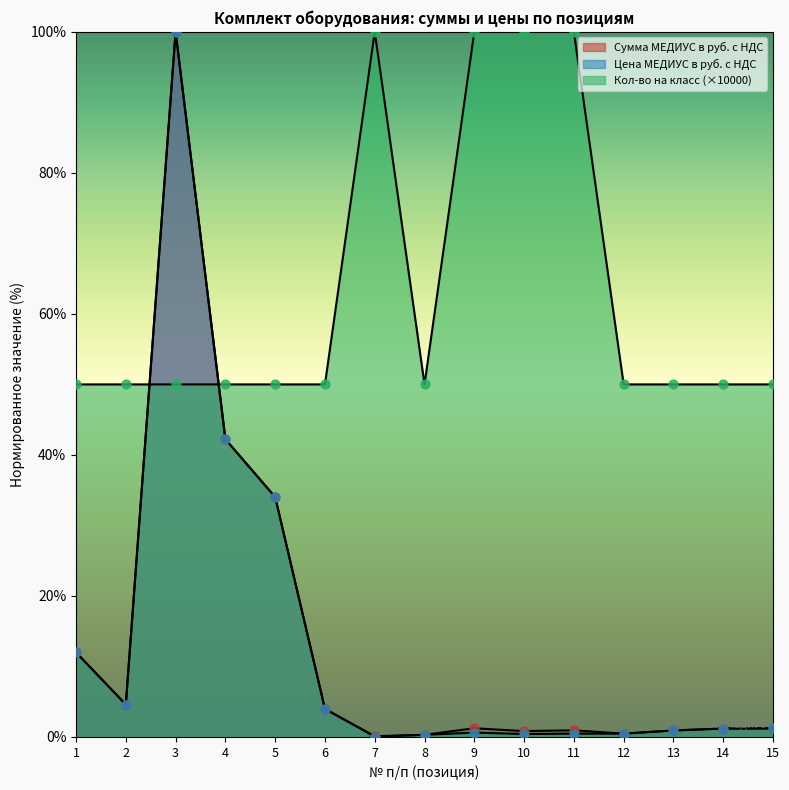

Which series contains the lowest Y value?

Цена МЕДИУС в руб. с НДС